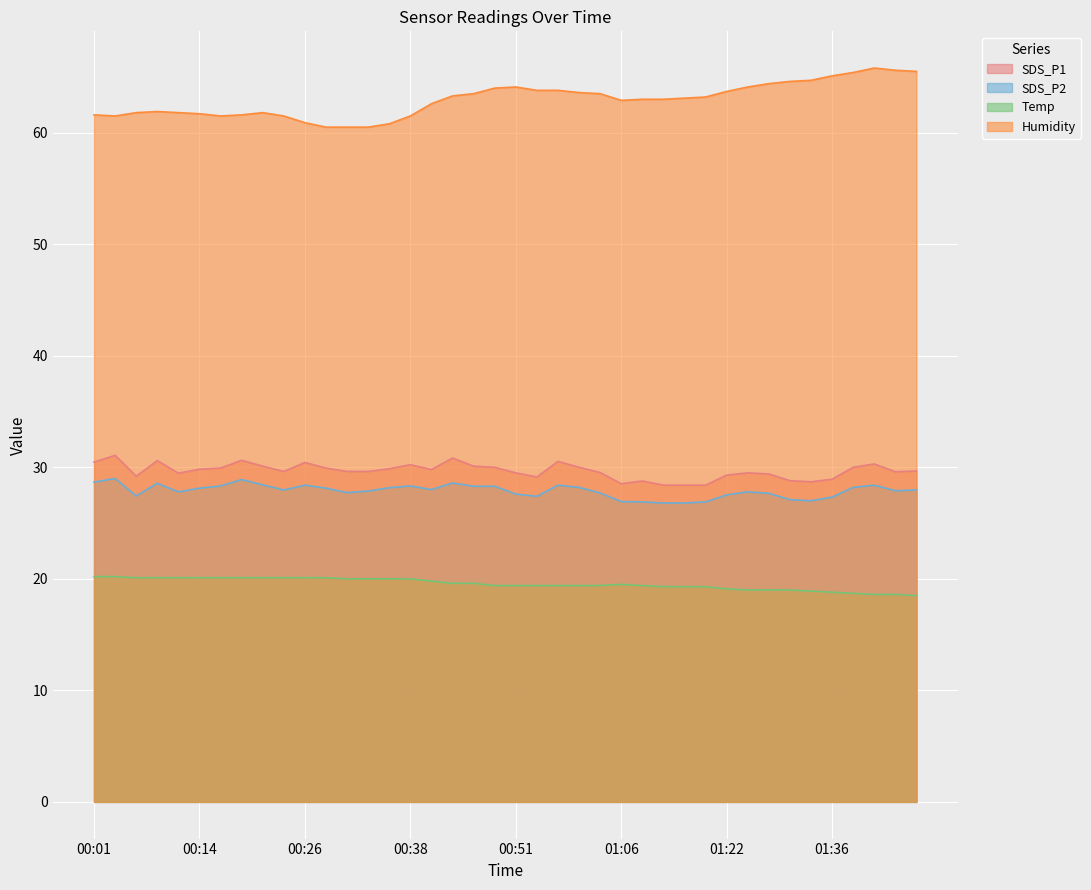

In Temp, how many points are higher than both neighbors (excluding endpoints)?

1